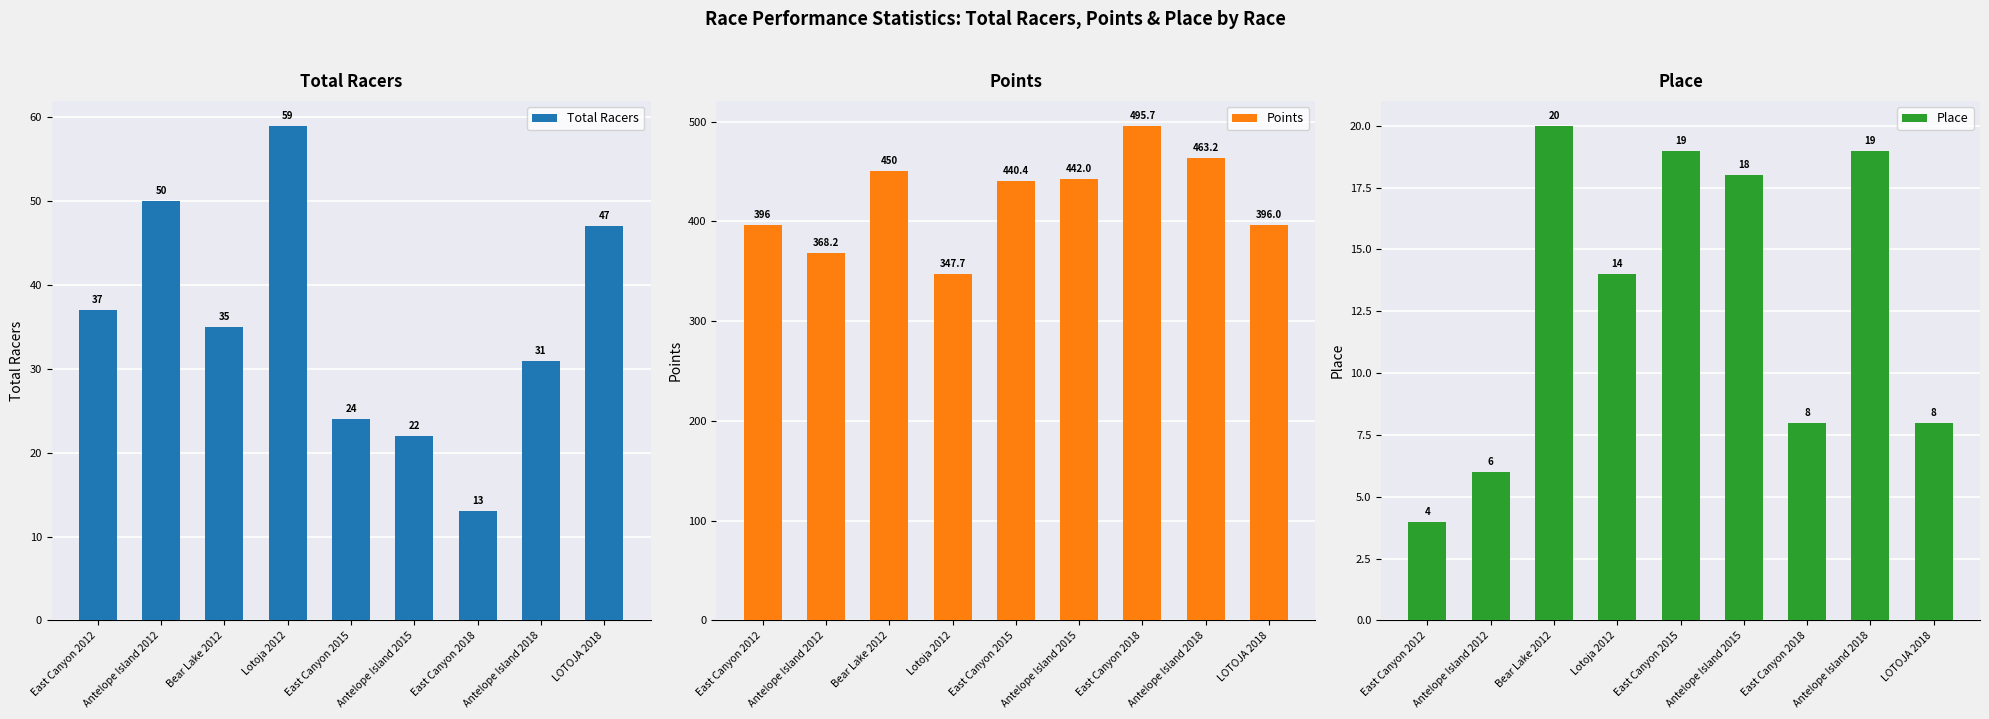

What is the average value of the Total Racers series?

35